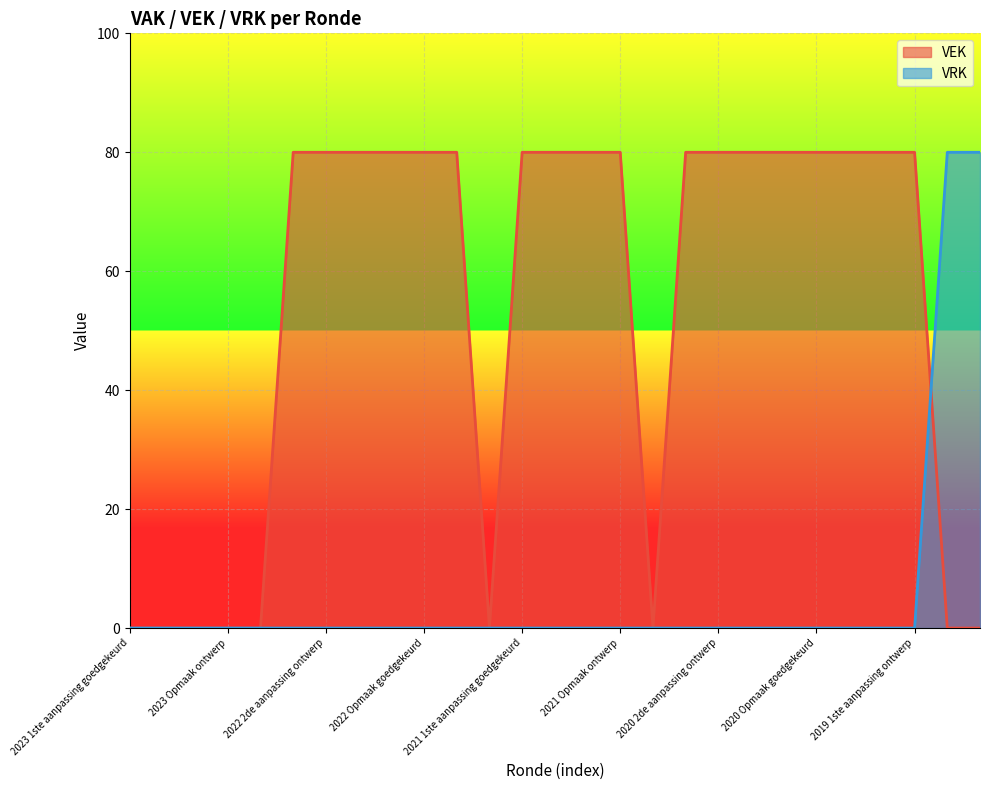

Where do VRK and VEK first cross each other?

2019 1ste aanpassing ontwerp and 2019 opmaak goedgekeurd